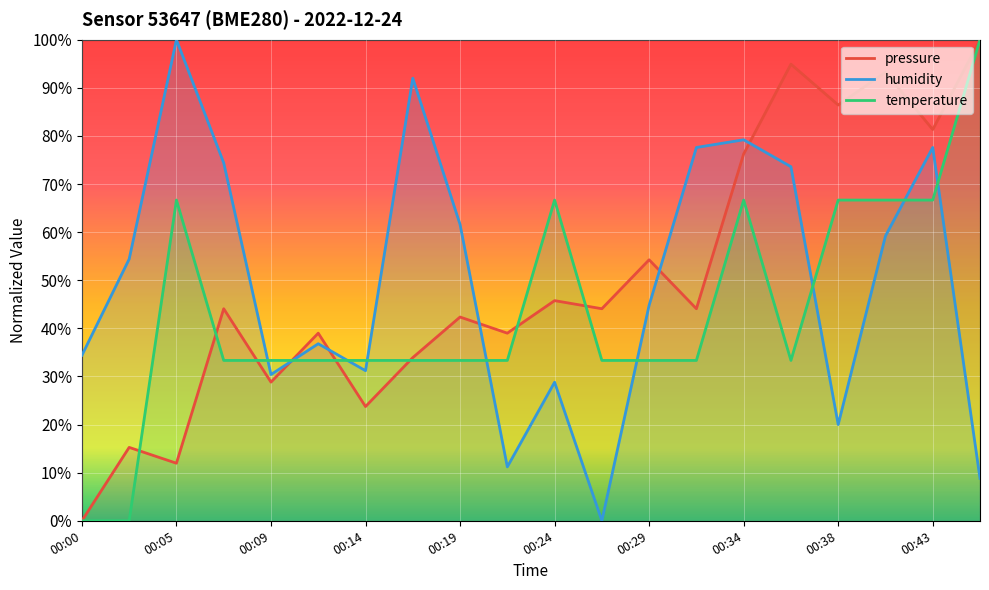

True or false: pressure and temperature intersect in this chart.

True